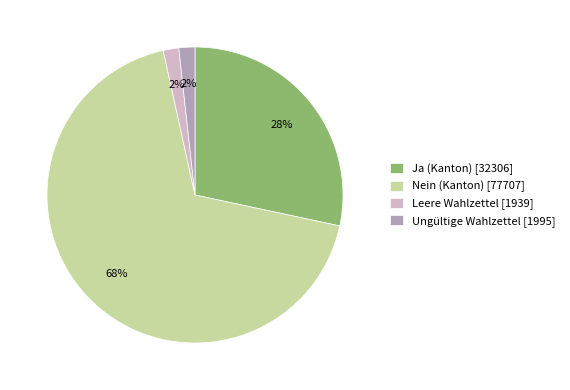

True or false: Ja (Kanton) accounts for 28% of the total.

True